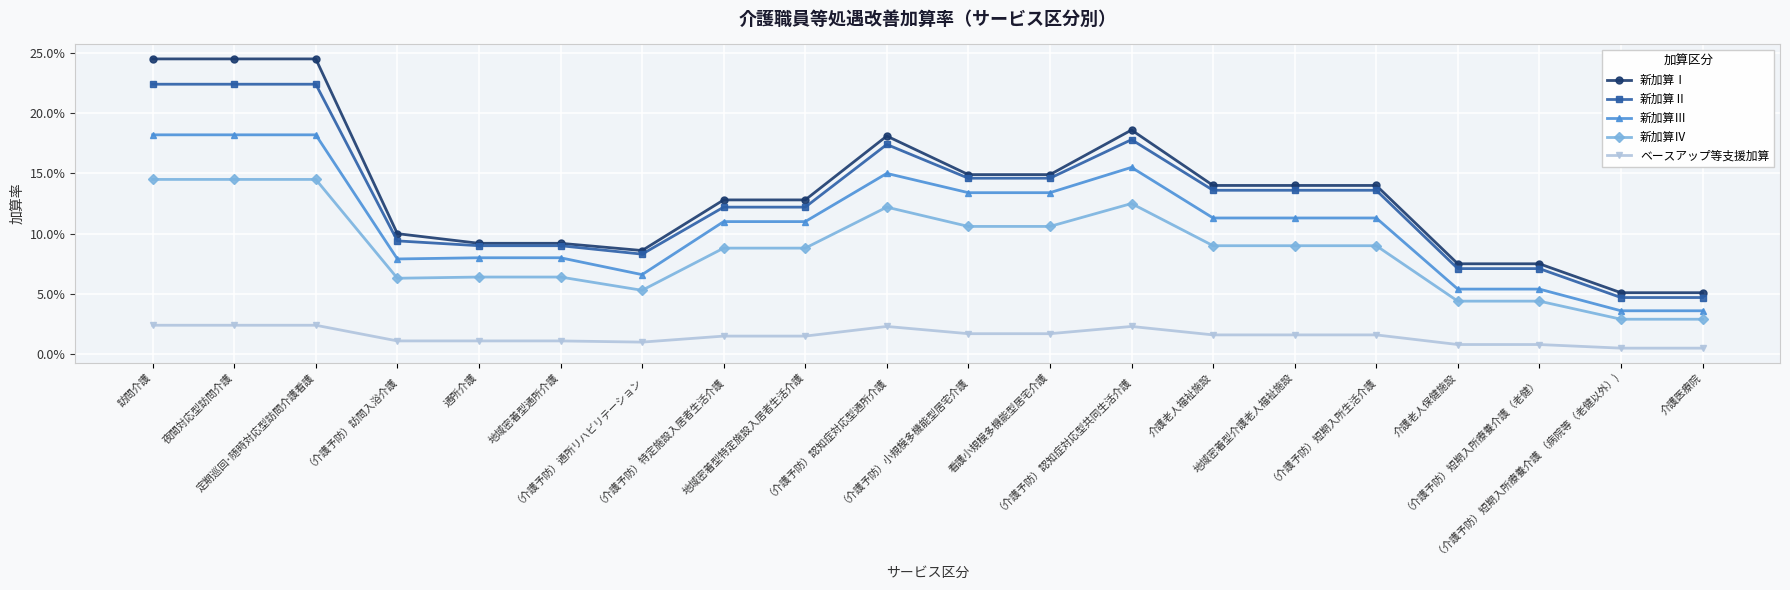

What are all the series names shown in the legend?

新加算Ⅰ, 新加算Ⅱ, 新加算Ⅲ, 新加算Ⅳ, ベースアップ等支援加算